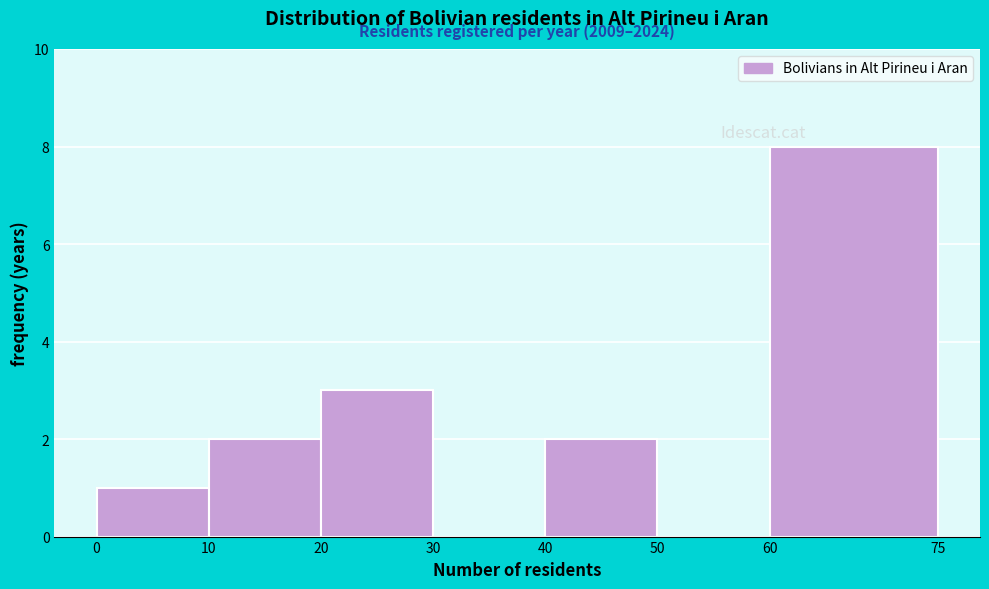

Over which range of the x-axis is the bar tallest?

60 to 75